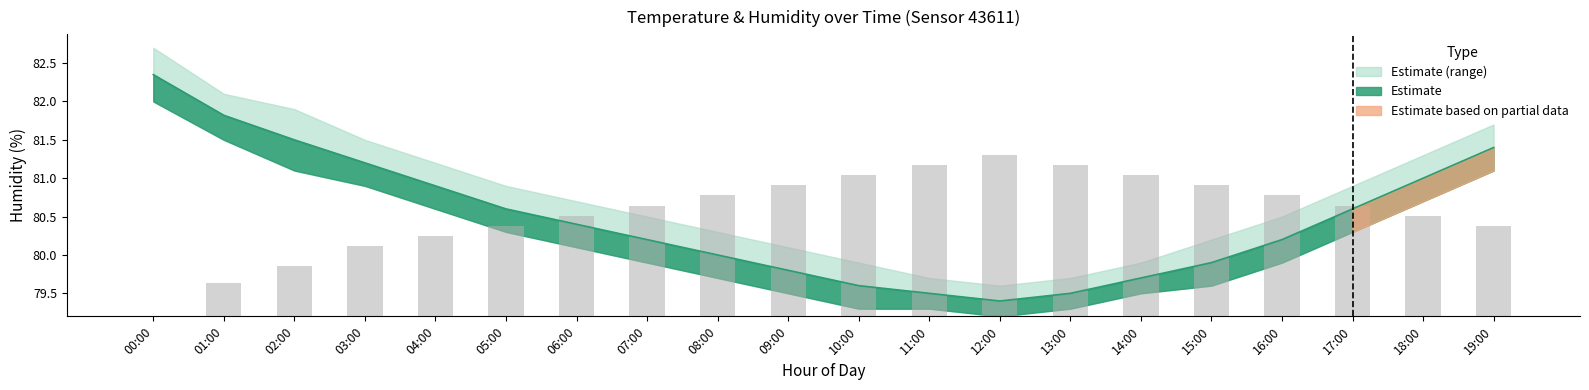

True or false: the data shows 1.8 at 10:00.

True